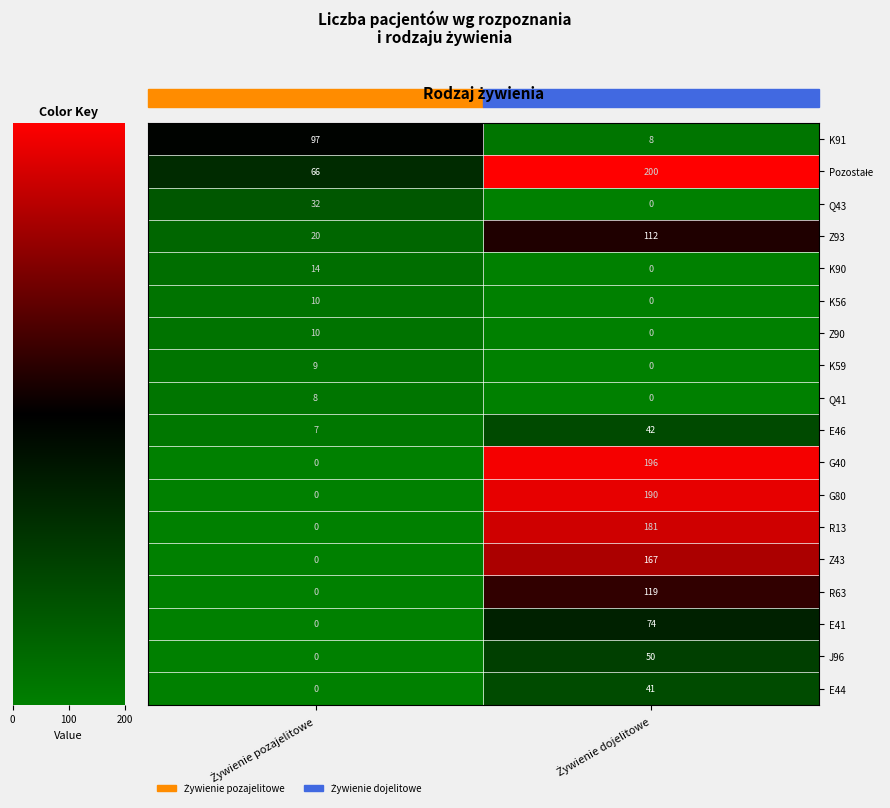

At how many categories does at least one series exceed 0?

2